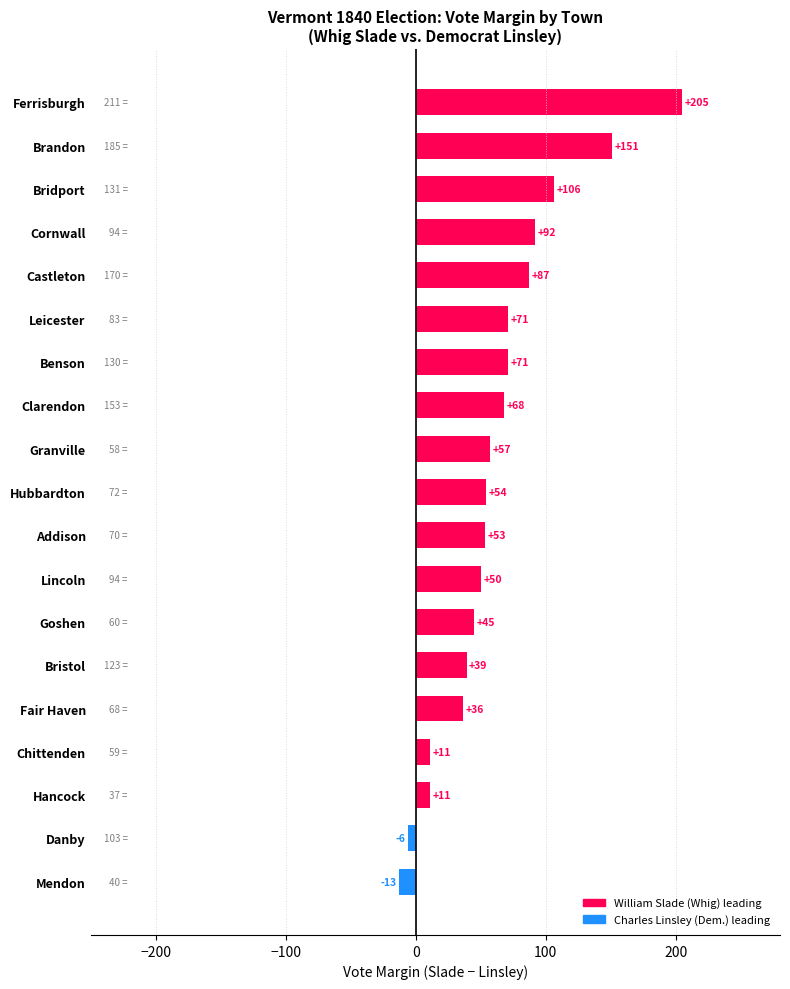

At which label is the value closest to 96?

Cornwall